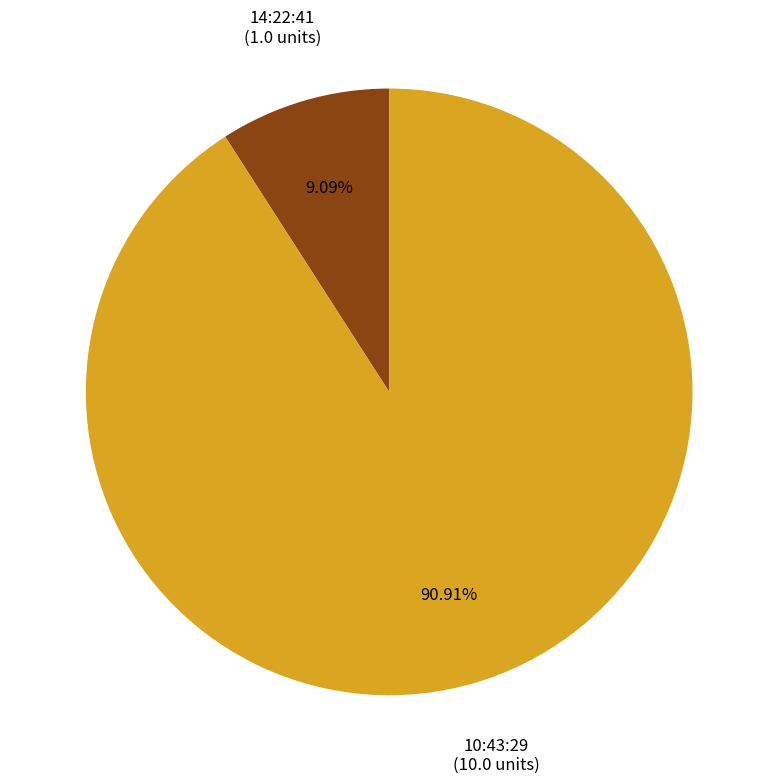

Is there any slice that represents more than half of the pie?

Yes